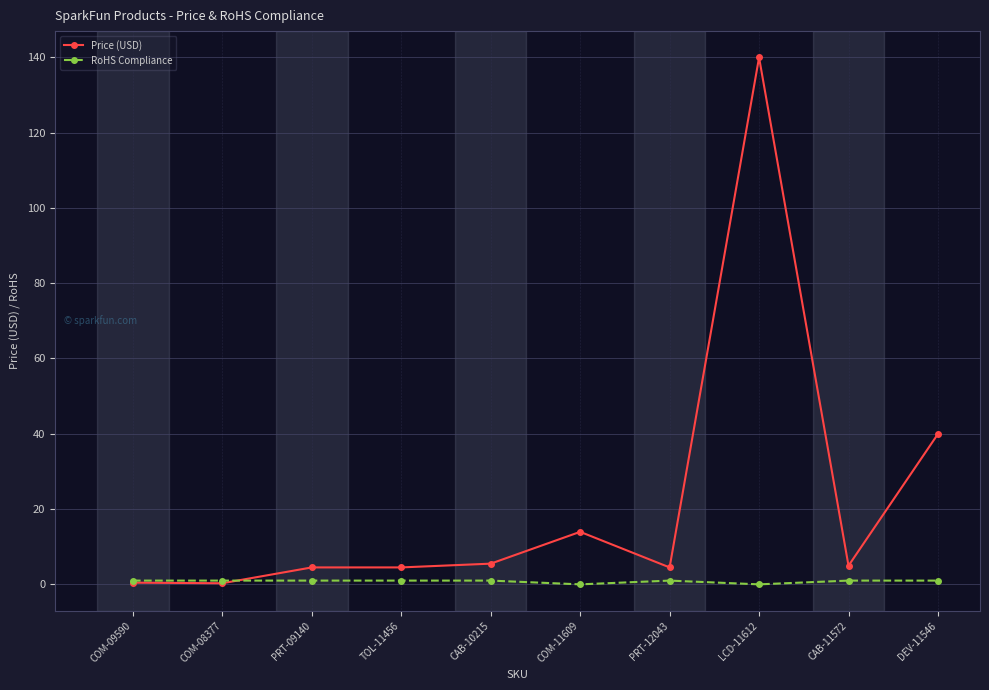

Which label corresponds to the largest value in the chart?

LCD-11612